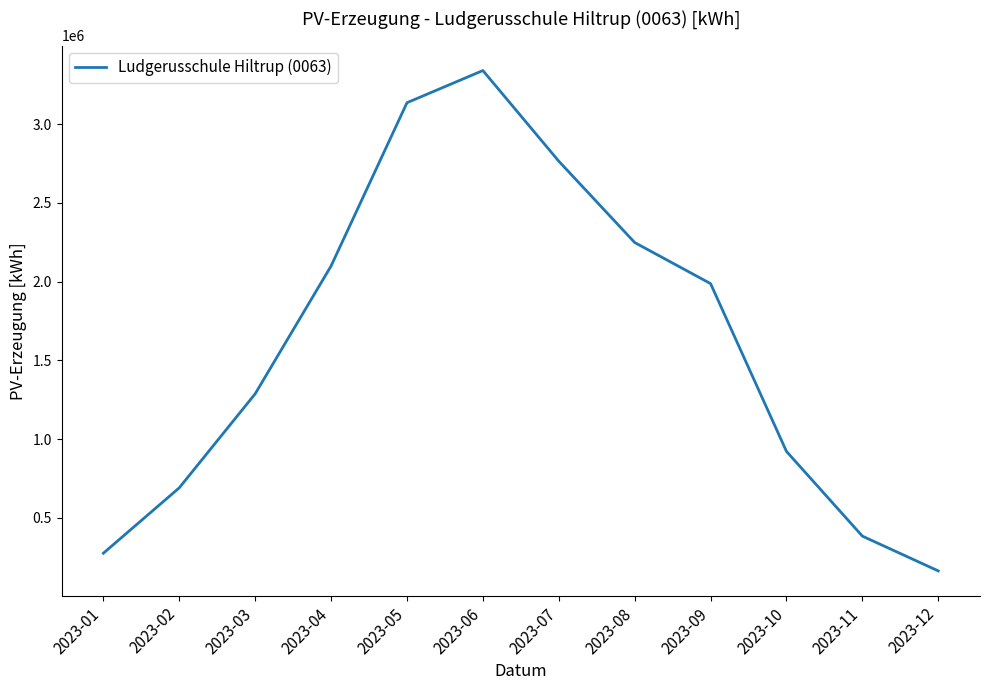

What is the ratio of the value at 2023-09 to the value at 2023-11?

5.2